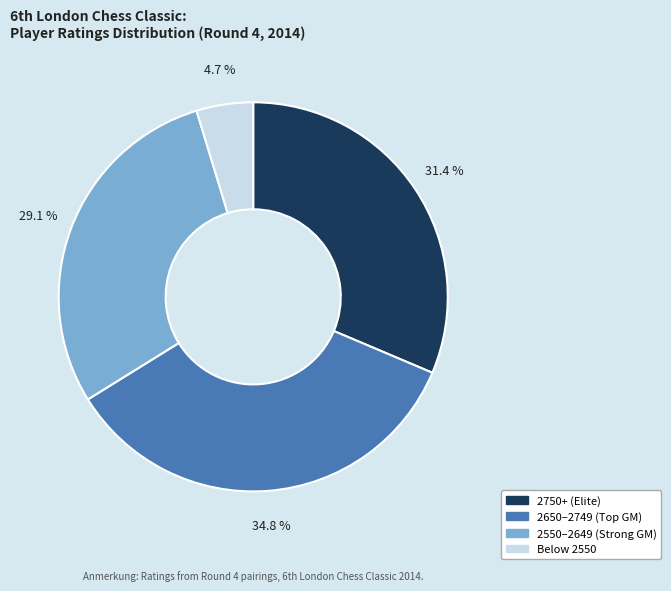

Does any single category account for the majority?

No